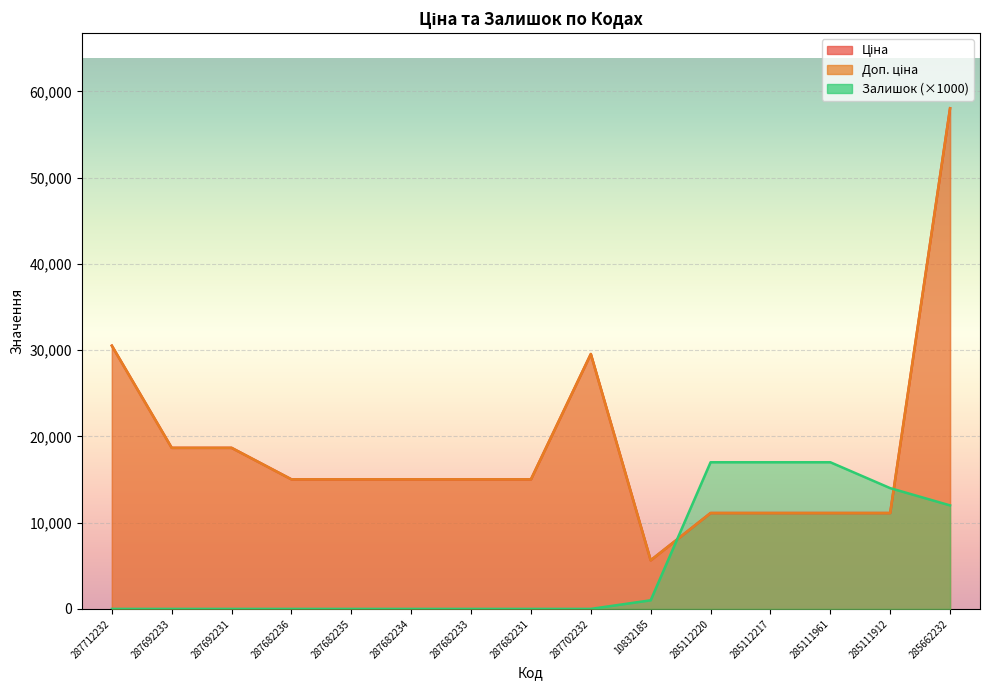

List the labels in order of Доп. ціна value, smallest first.

10832185, 285112220, 285112217, 285111961, 285111912, 287682236, 287682235, 287682234, 287682233, 287682231, 287692233, 287692231, 287702232, 287712232, 285662232